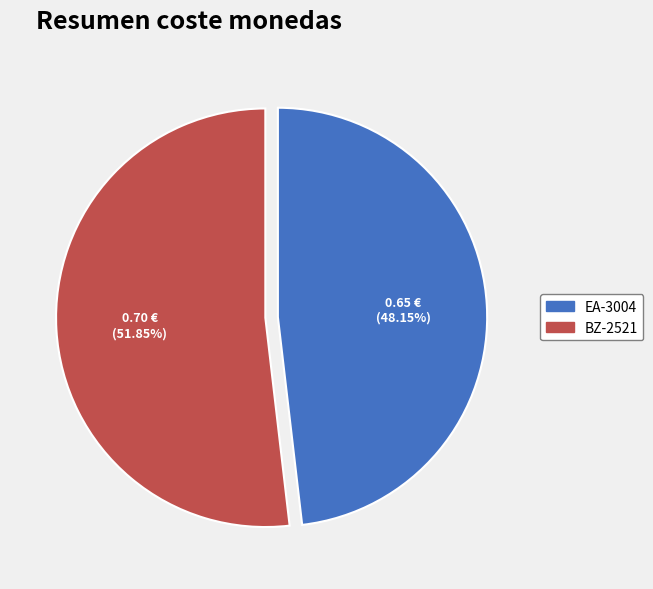

To the nearest percent, what is the difference between the EA-3004 and BZ-2521 slice percentages?

4%